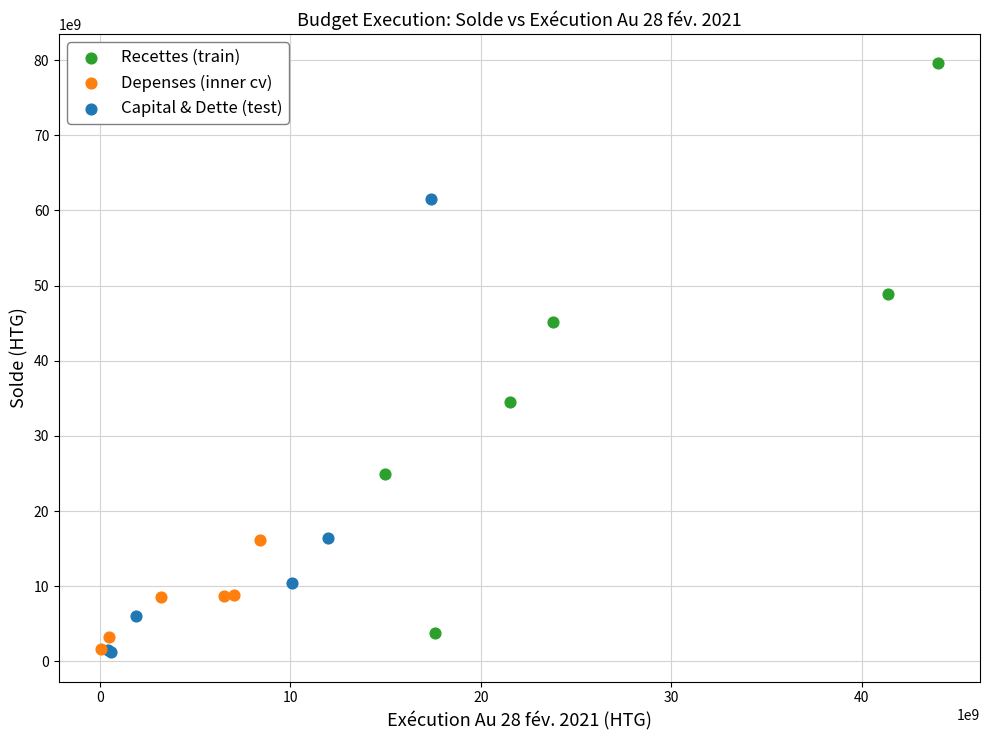

Which series contains the highest Y value?

Recettes (train)